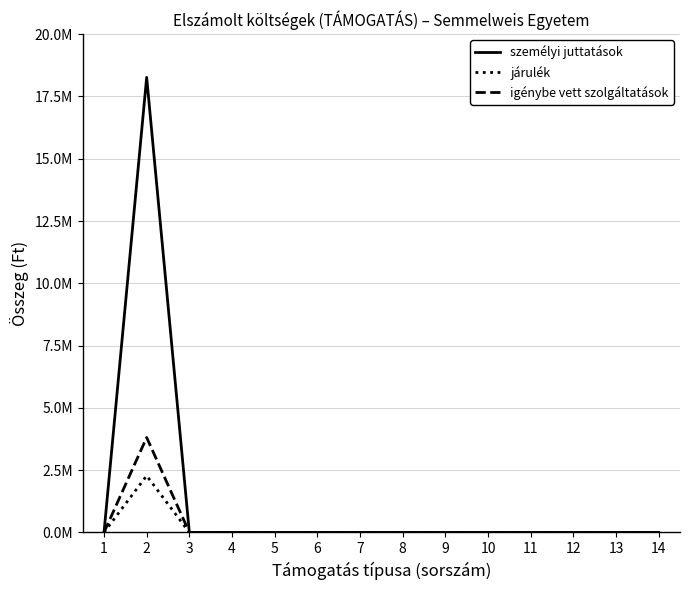

What are all the series names shown in the legend?

személyi juttatások, járulék, igénybe vett szolgáltatások